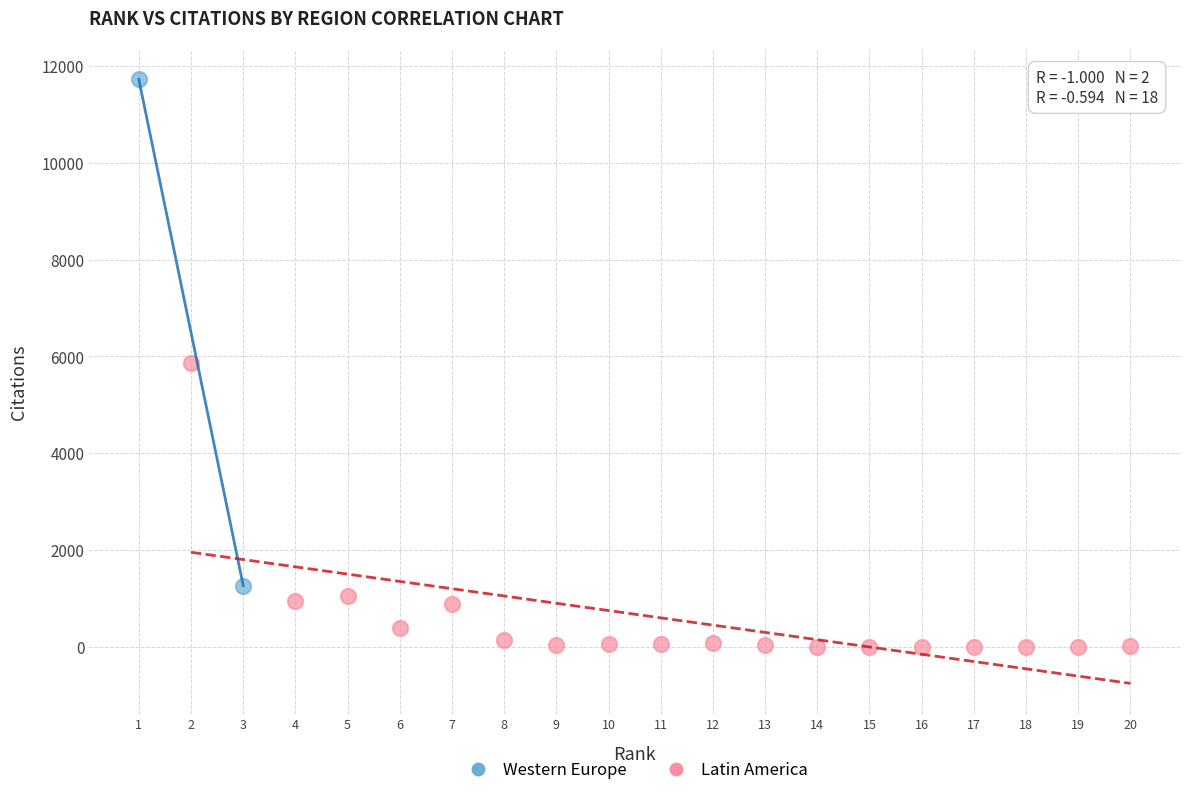

What are all the series names shown in the legend?

Western Europe, Latin America